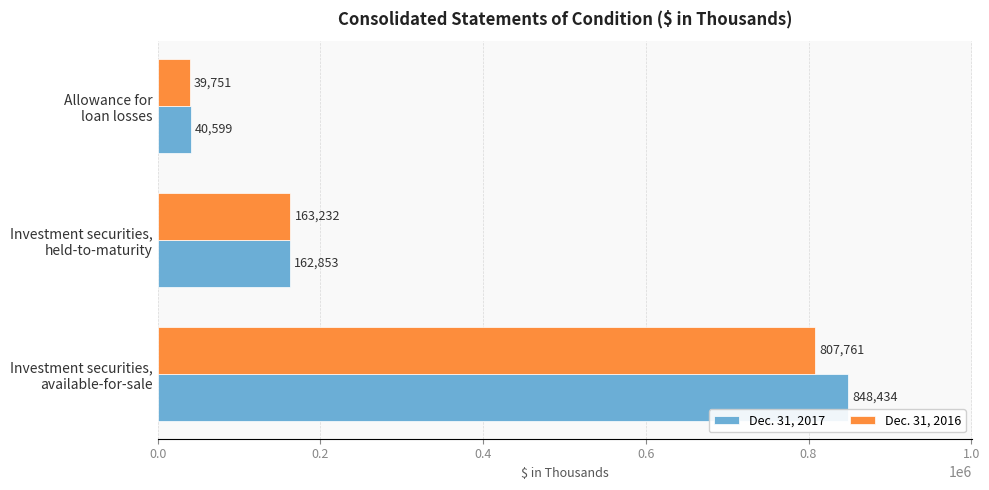

List the series in order of their peak value, highest first.

Dec. 31, 2017, Dec. 31, 2016